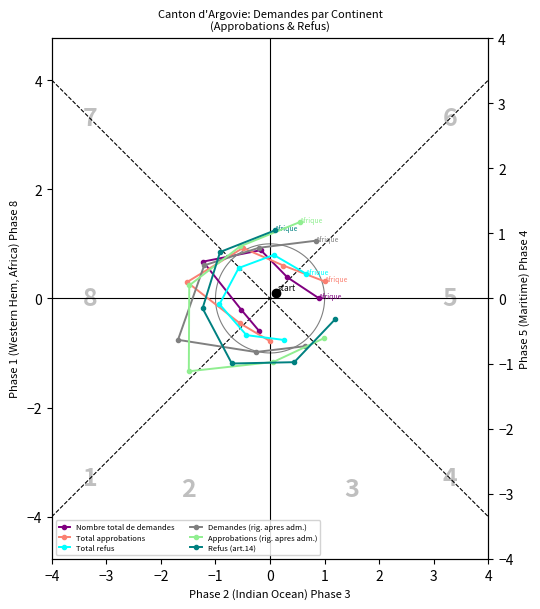

What is the label of the 3rd point from the left?

−2